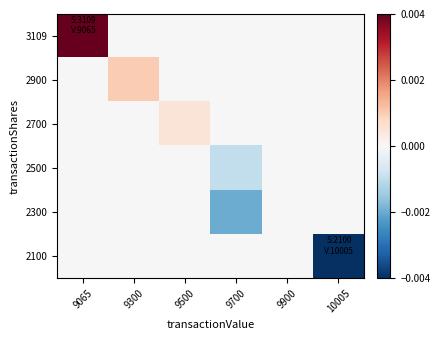

List the series in order of their peak value, highest first.

3109, 2900, 2700, 2500, 2300, 2100